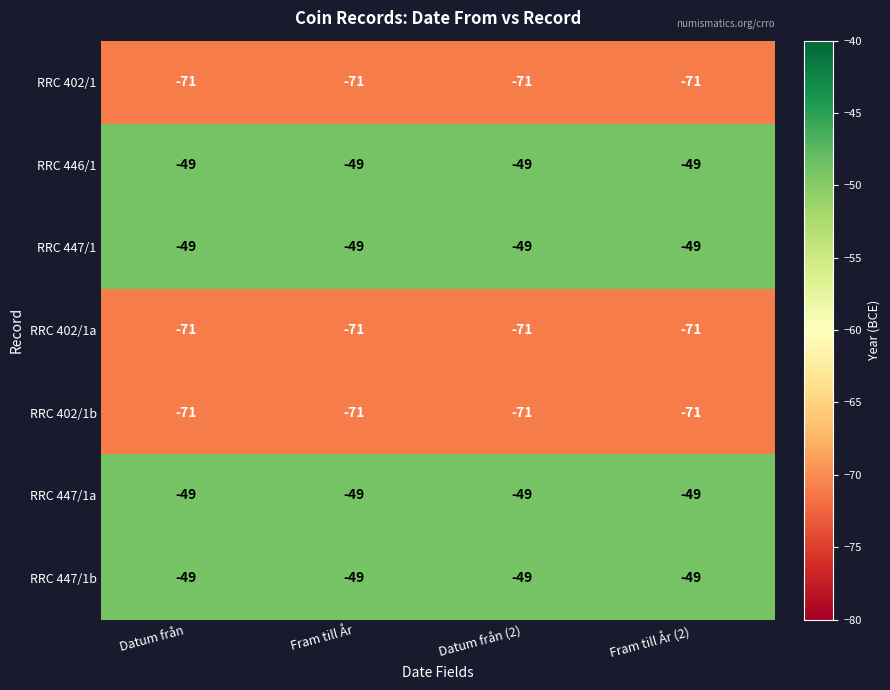

The RRC 446/1 series shows -49 at Datum från. True or false?

True